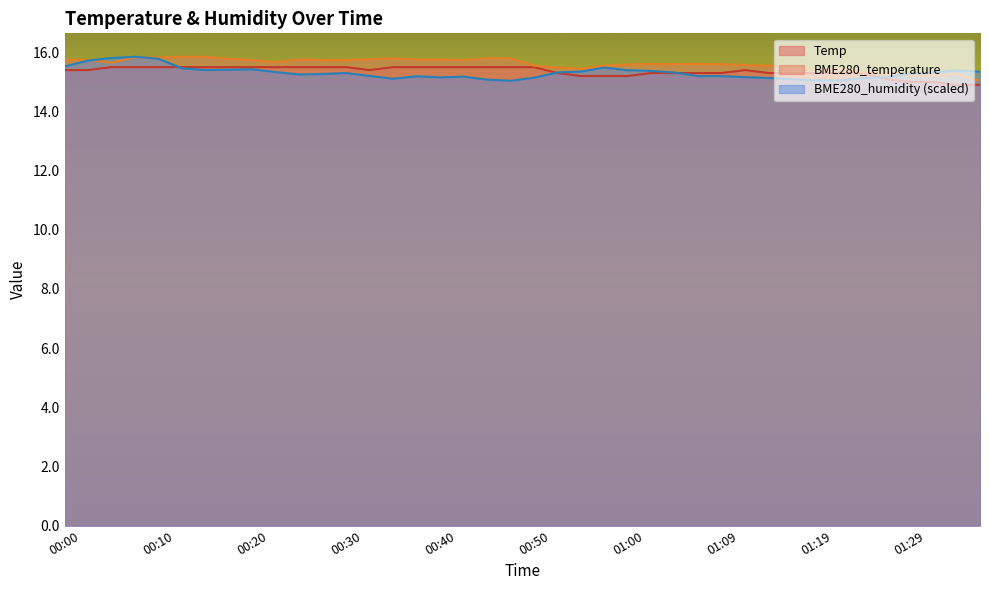

Rank the series by their maximum value, from highest to lowest.

BME280_temperature, BME280_humidity, Temp